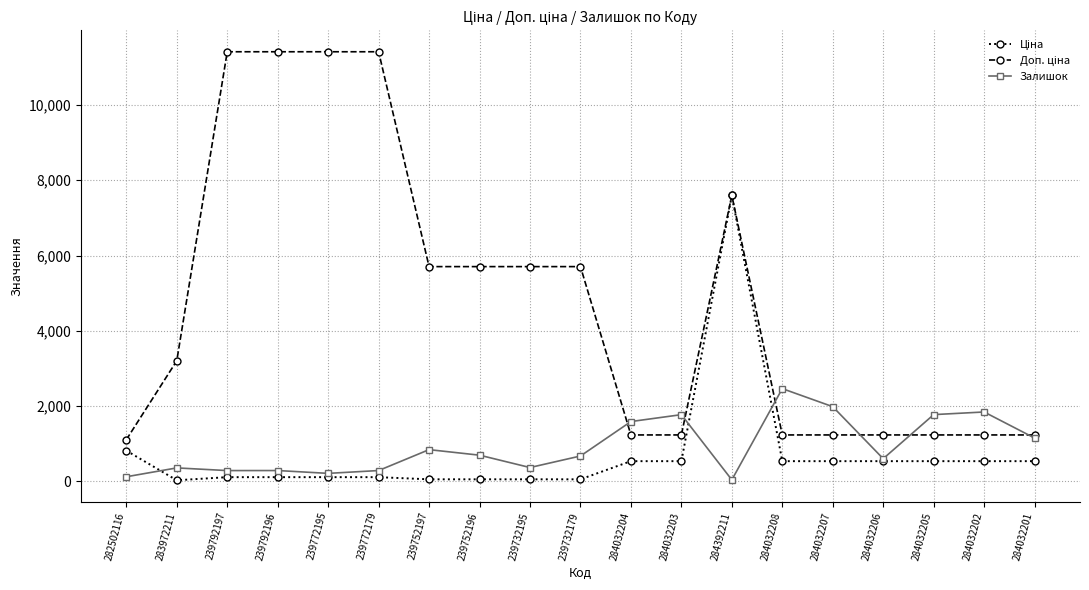

True or false: Залишок has a value of 1591.0 at 284032204.

True